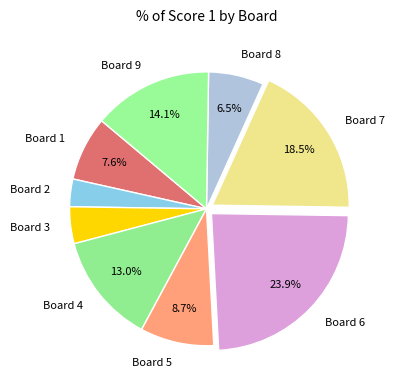

Does Board 6 account for over 50% of the chart?

No